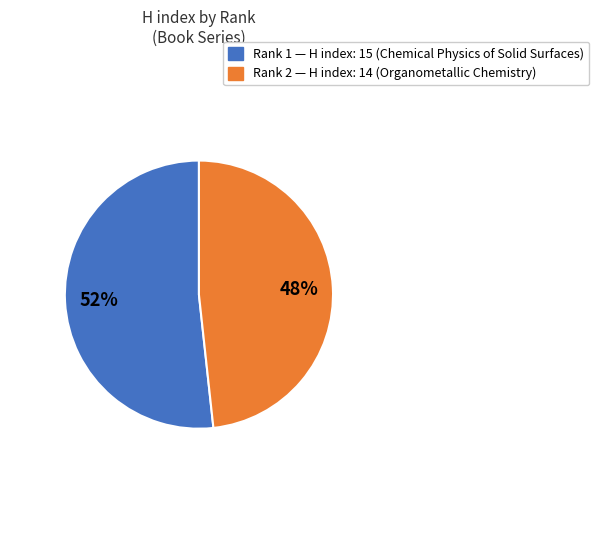

Which slice is the smallest?

Rank 2